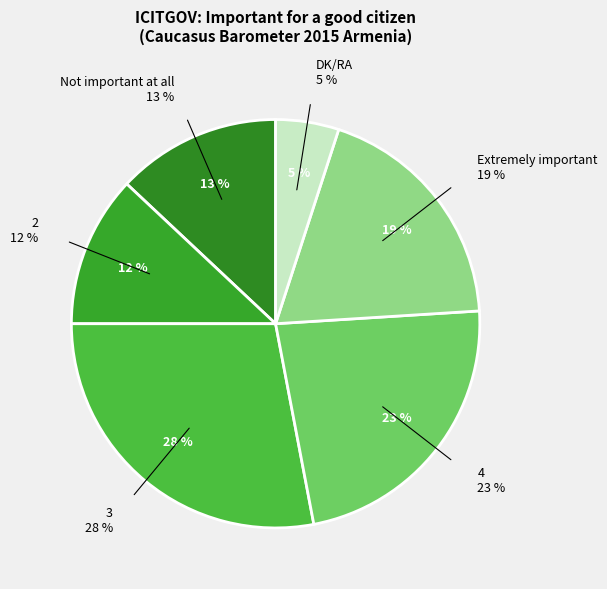

How many slices are in this pie chart?

6